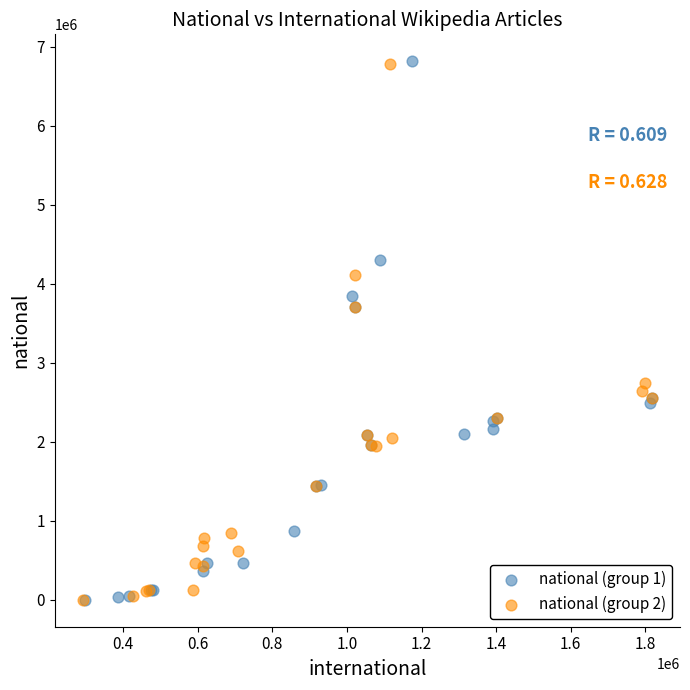

What are all the series names shown in the legend?

national (group 1), national (group 2)